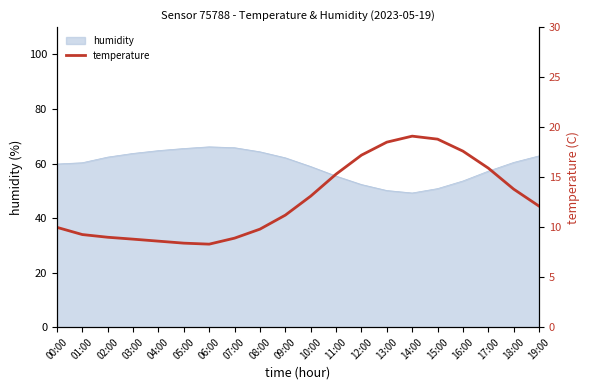

The humidity series shows 36.1 at 16:00. True or false?

False